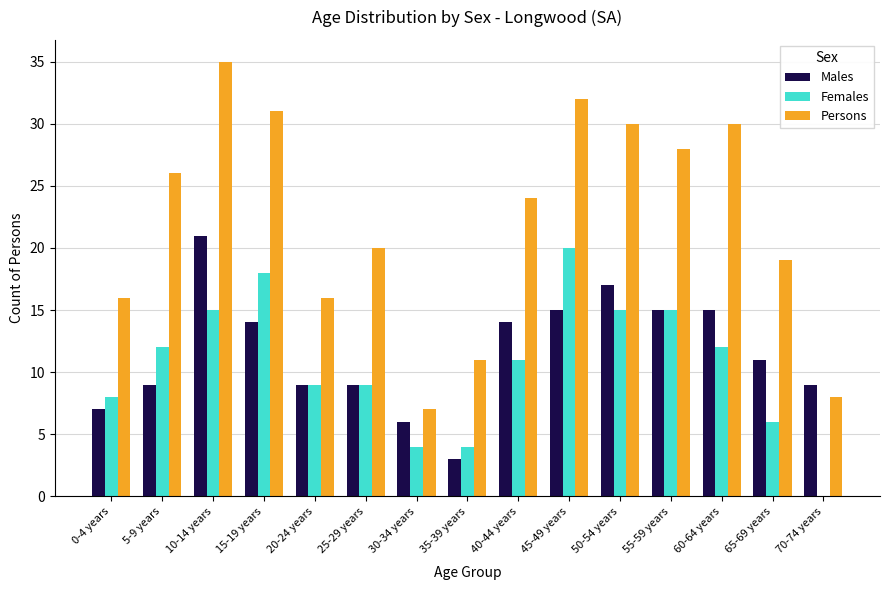

Which series changed the most between 20-24 years and 60-64 years?

Persons